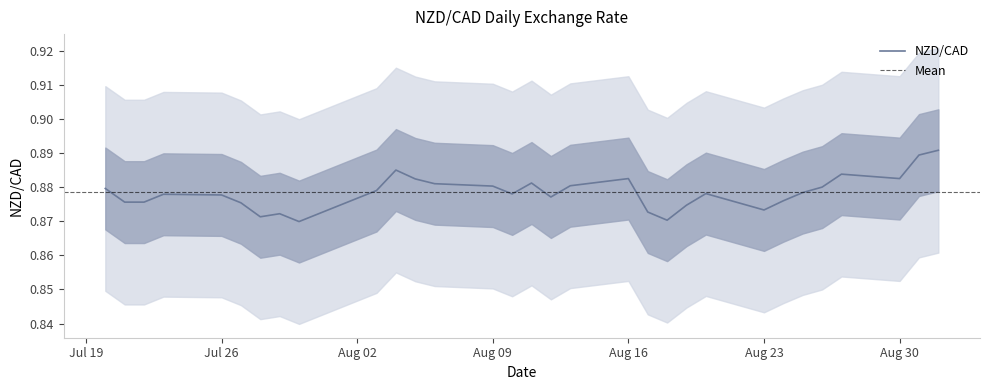

Reading right to left, what are all the values shown in this chart?

0.9	0.9	0.9	0.9	0.9	0.9	0.9	0.9	0.9	0.9	0.9	0.9	0.9	0.9	0.9	0.9	0.9	0.9	0.9	0.9	0.9	0.9	0.9	0.9	0.9	0.9	0.9	0.9	0.9	0.9	0.9